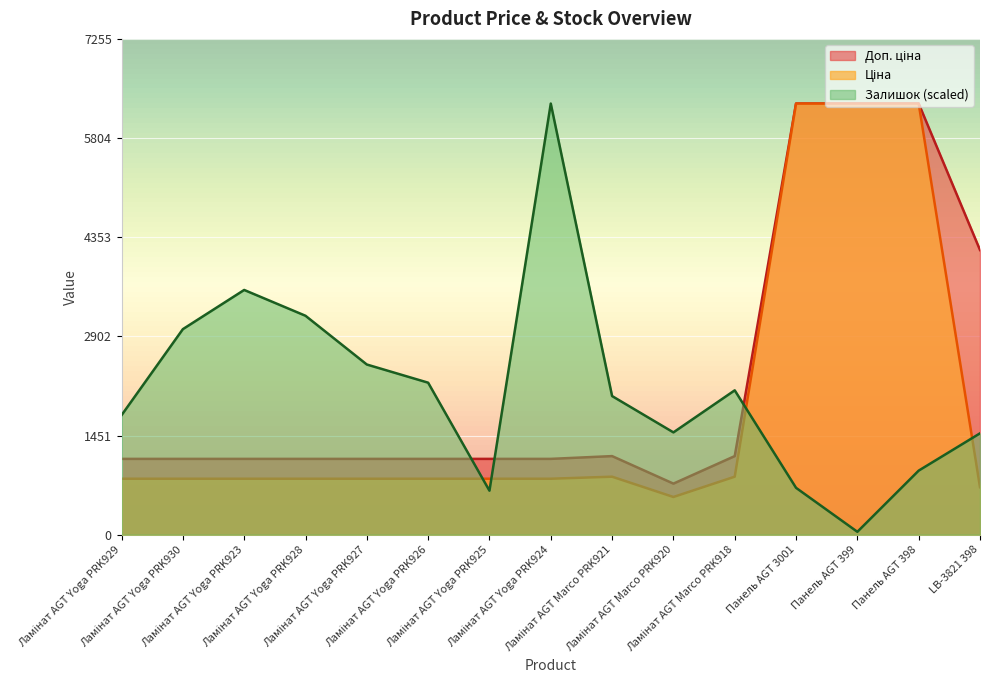

Between Ламінат AGT Yoga PRK928 and Панель AGT 399, which series saw the biggest shift?

Ціна